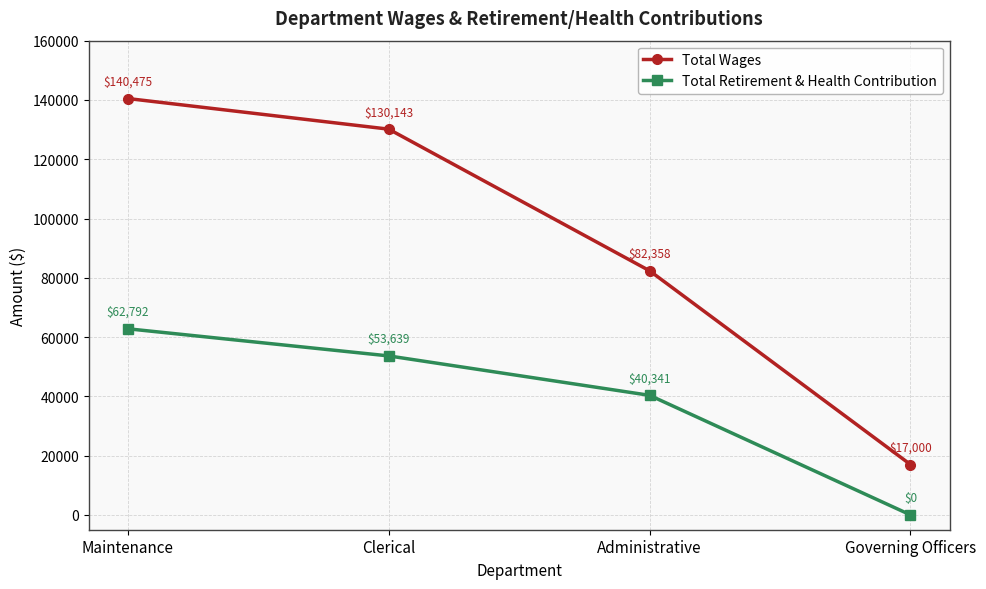

Reading right to left, what are all the values shown in this chart?

Total Wages: 17000	82358	130143	140475
Total Retirement & Health Contribution: 0	40341	53639	62792